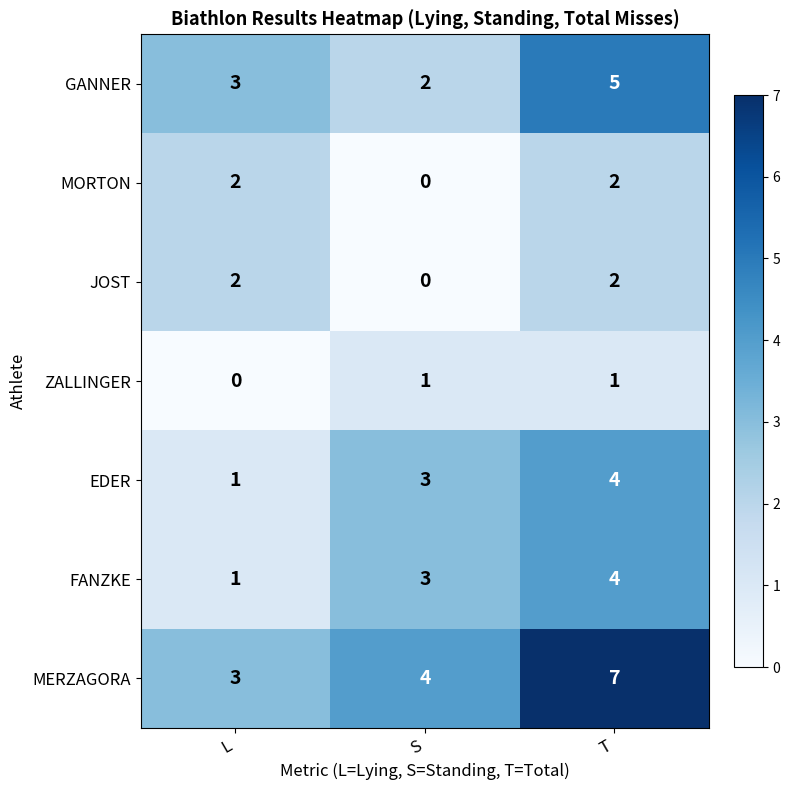

The MORTON series shows 1 at S. True or false?

False